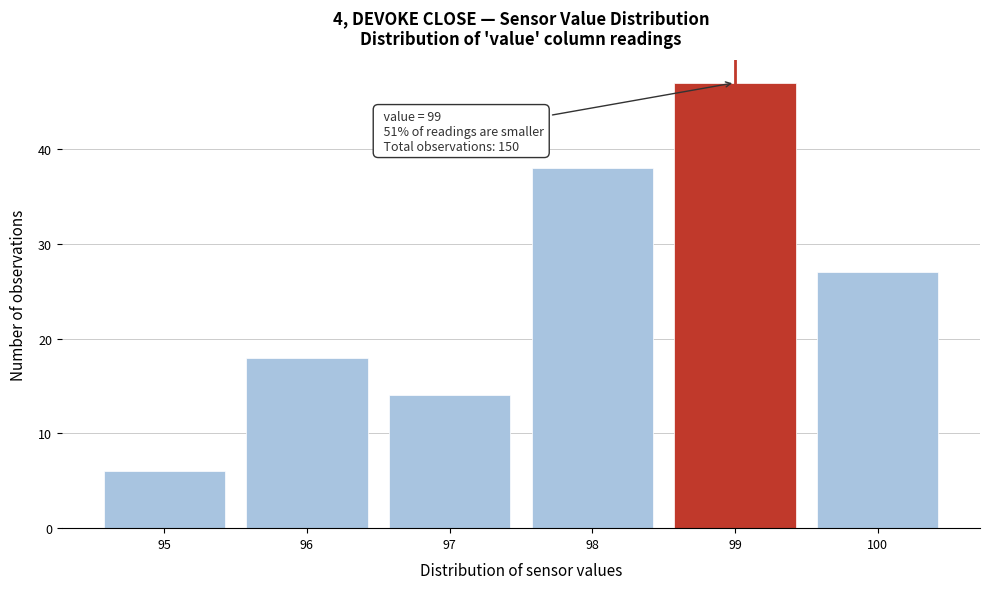

Over which range of the x-axis is the bar tallest?

98.5 to 99.5